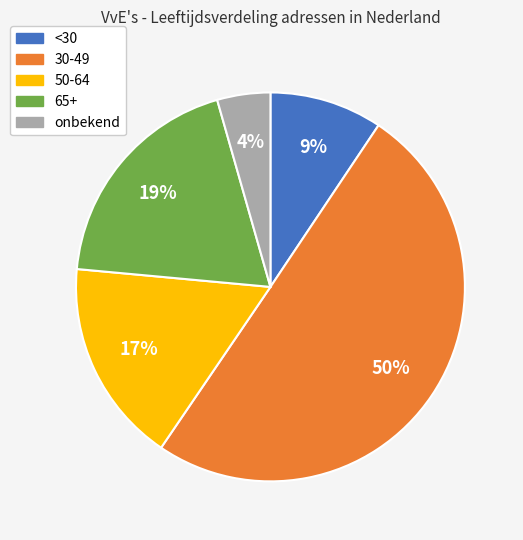

Which category has the smallest portion of the pie?

onbekend